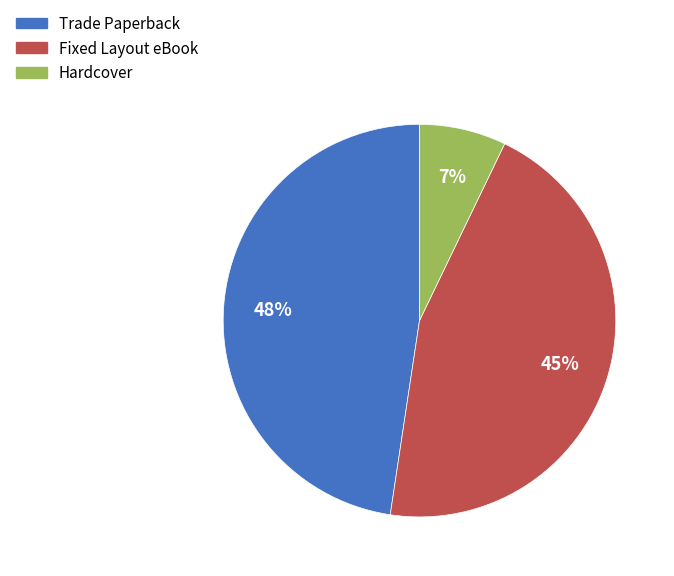

Is the sum of Fixed Layout eBook and Trade Paperback greater than half?

Yes